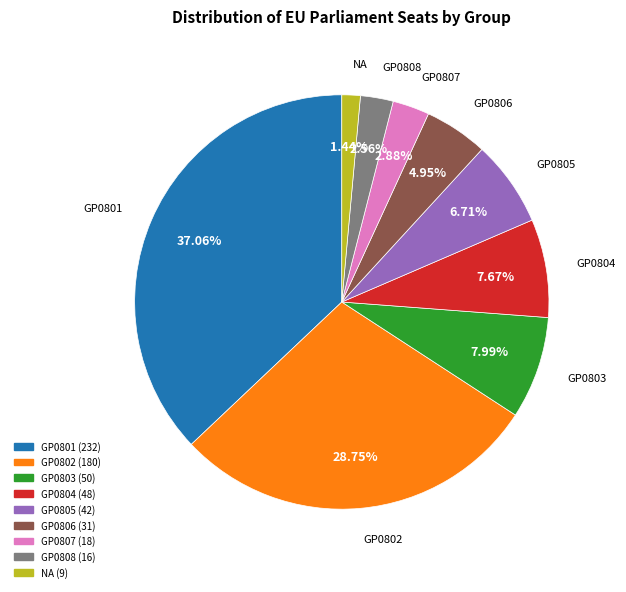

Does GP0803 represent more than half of the total?

No